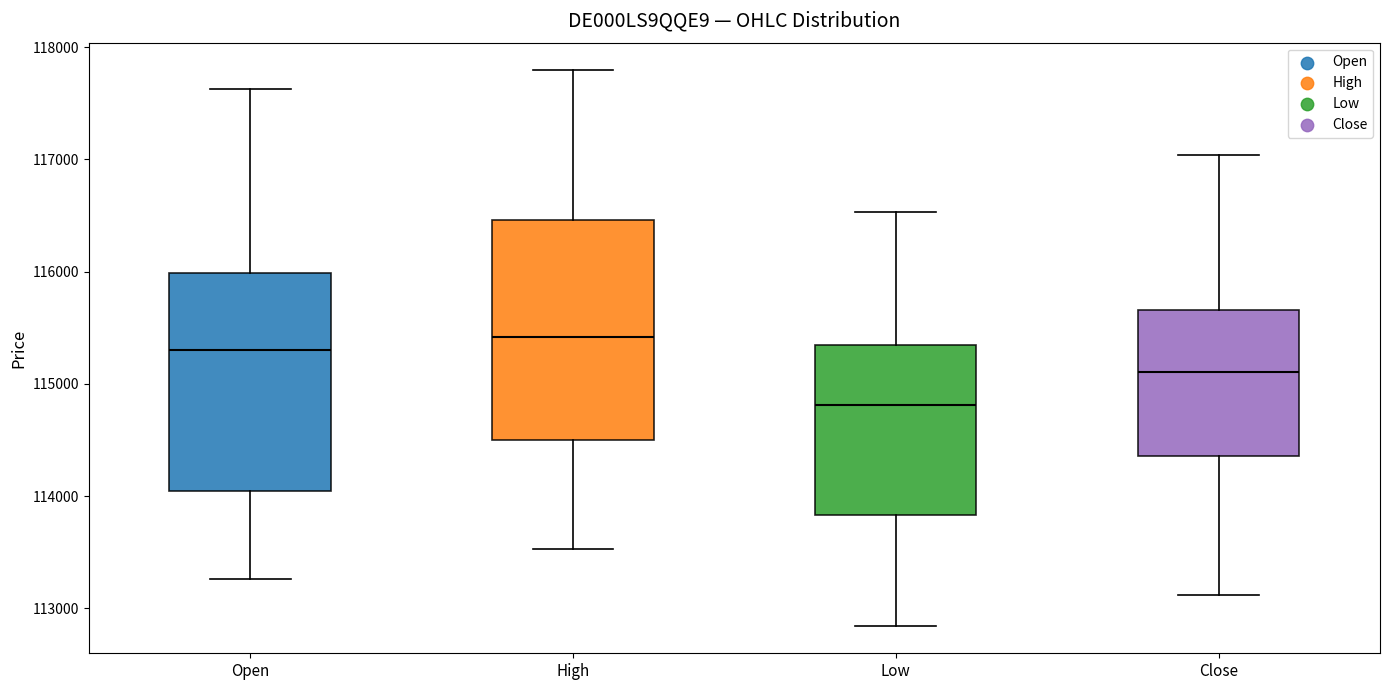

Where is the lower edge of the box for Low on the y-axis? The values are not printed on the chart, so give them approximately, as read against the axis.

113800